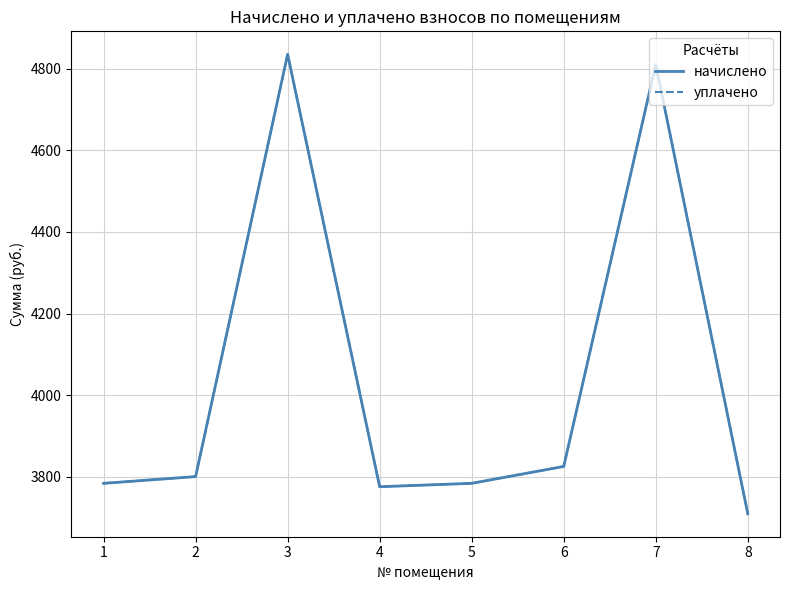

Is this an area chart (filled region under the line)?

No